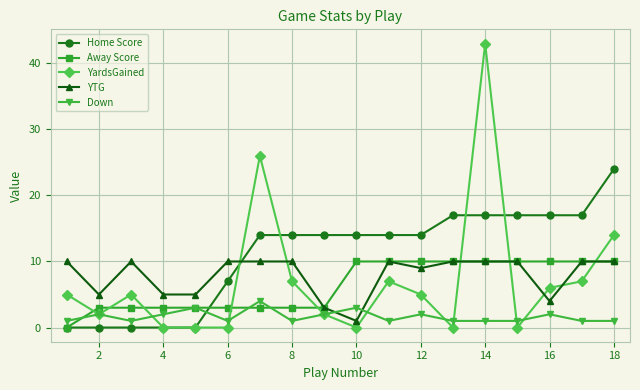

What is the value of the YTG point at the 8th from the left?

10